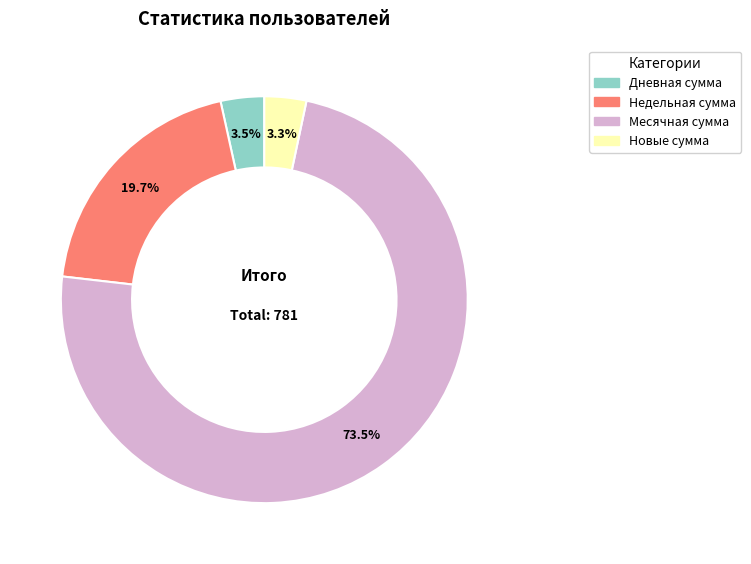

Is there any slice that represents more than half of the pie?

Yes